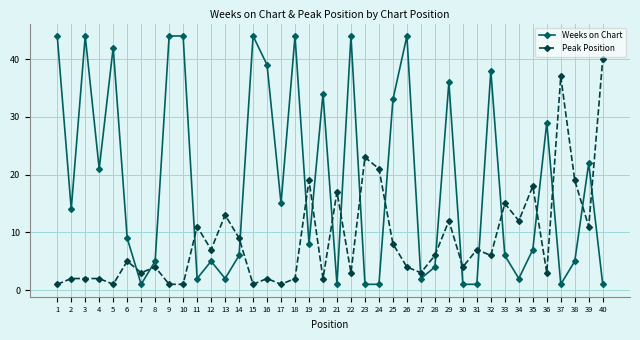

At which category does Weeks on Chart reach its first local valley?

2